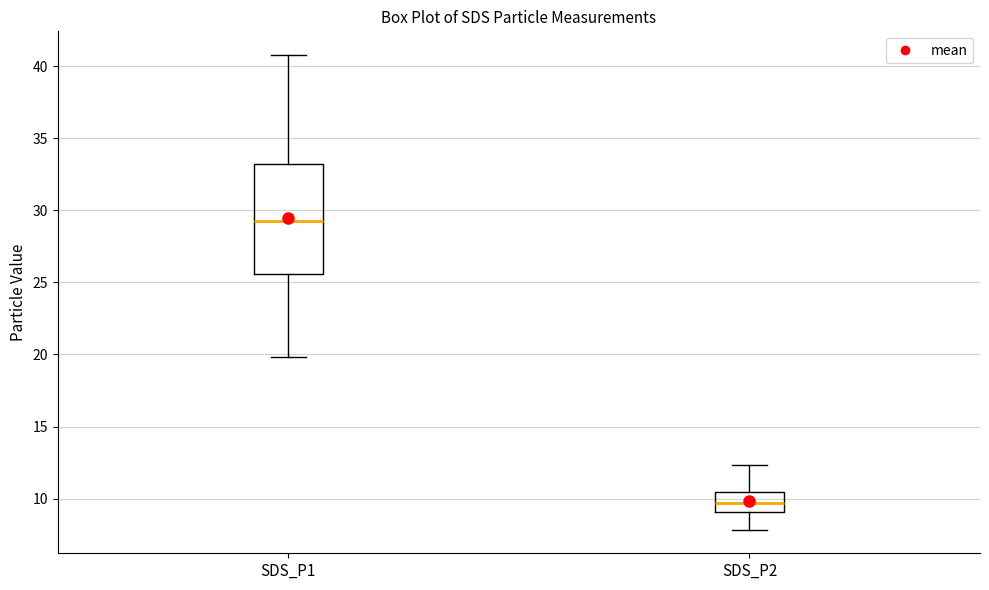

Where is the lower edge of the box for SDS_P1 on the y-axis? The values are not printed on the chart, so give them approximately, as read against the axis.

25.5